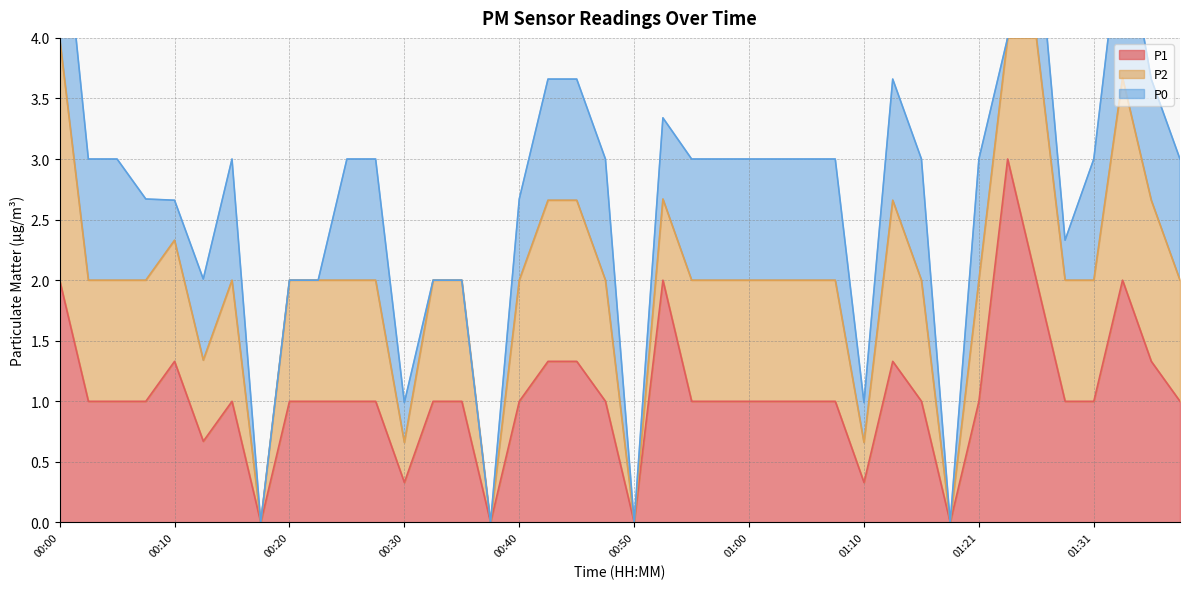

At 00:13, list the series in order from largest to smallest.

P1, P2, P0